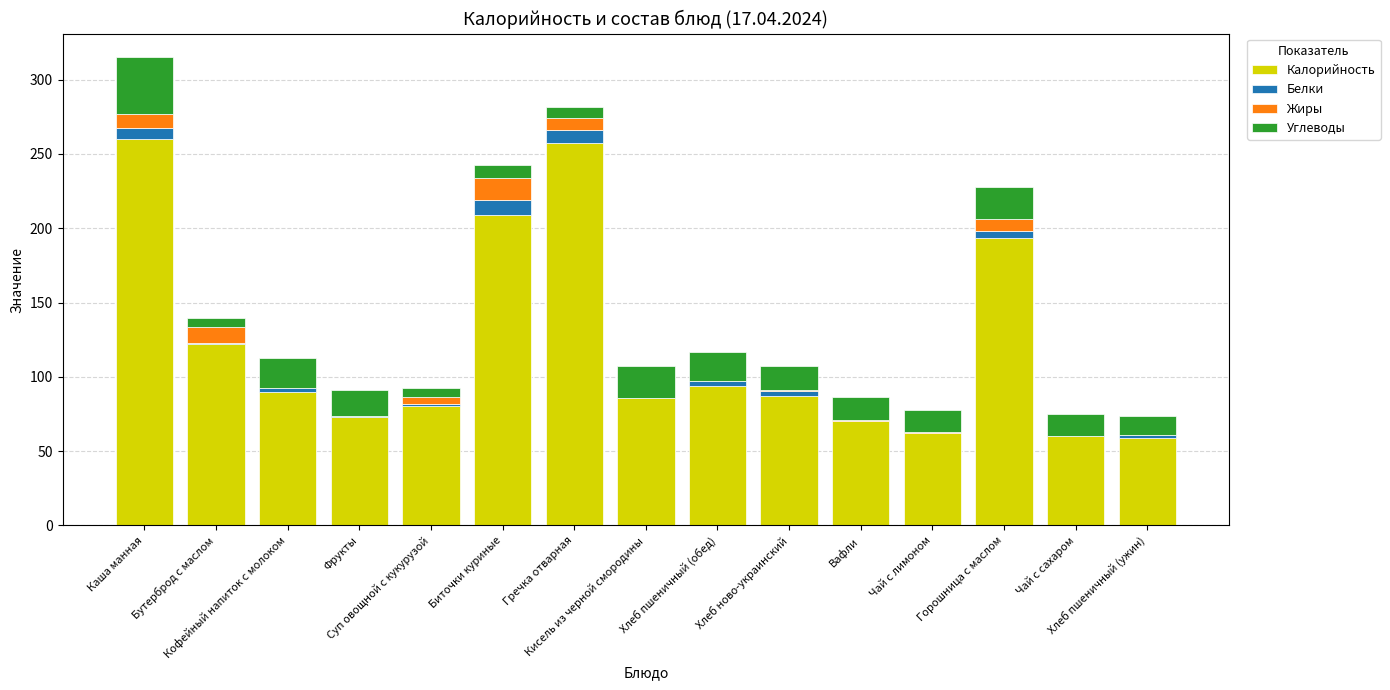

What is the label of the 8th bar from the right?

Кисель из черной смородины